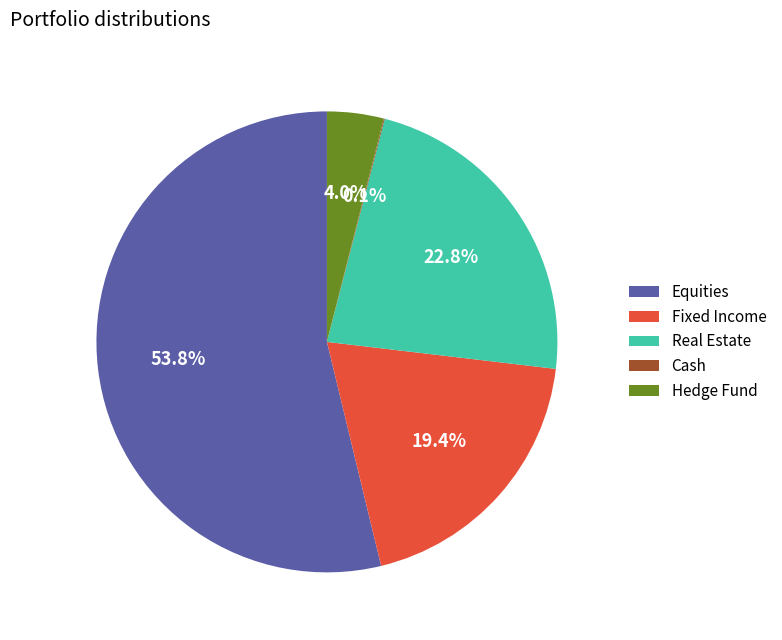

To the nearest percent, what is the combined percentage of Hedge Fund and Equities?

58%